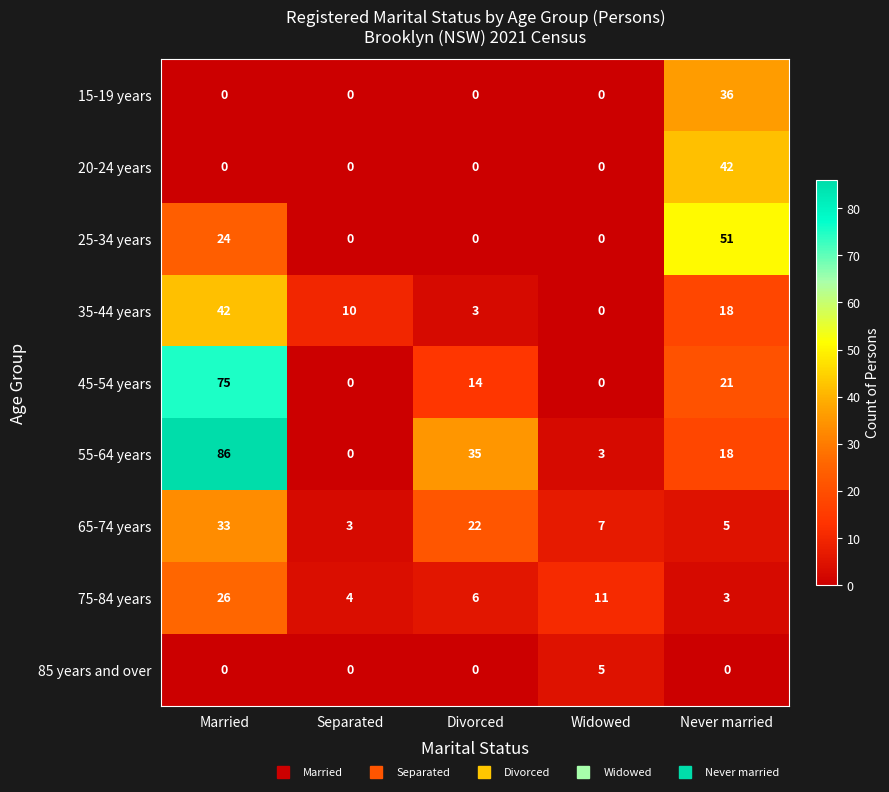

The value of 45-54 years at Separated is 0. True or false?

True